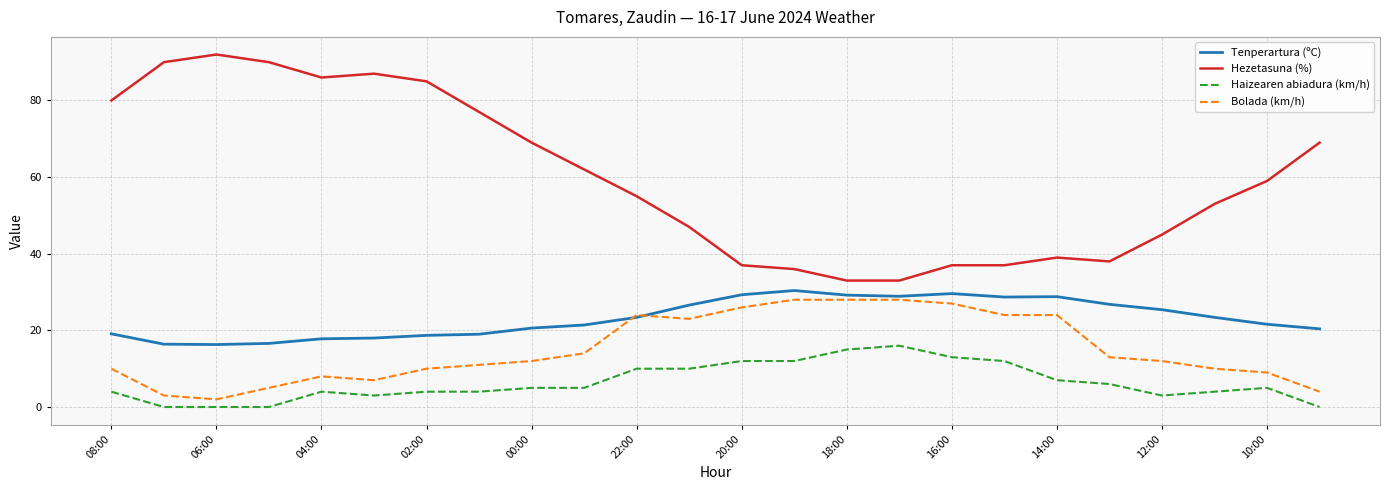

Which series has the largest total across all categories?

Hezetasuna (%)